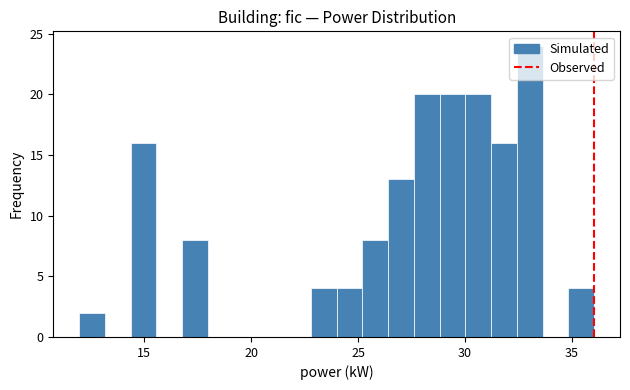

Read against the x-axis, roughly where is the centre of the tallest bar?

33.0